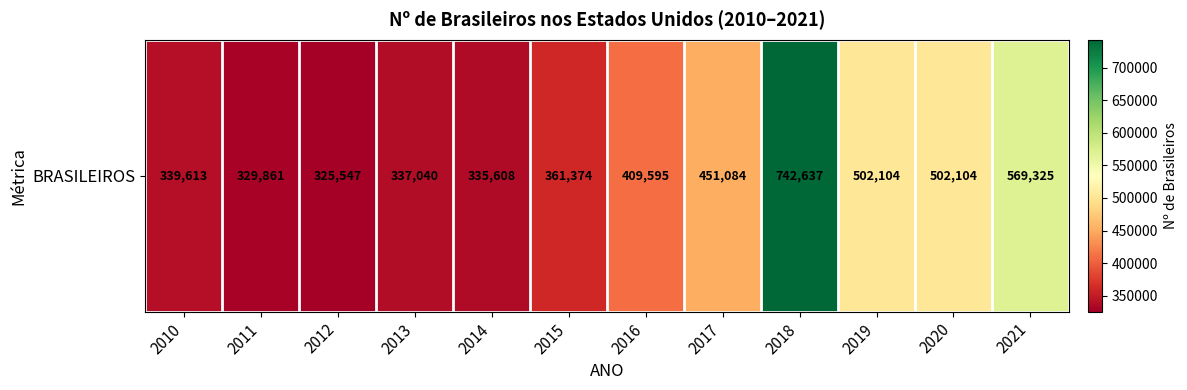

Rank the categories by value from highest to lowest.

2018, 2021, 2019, 2020, 2017, 2016, 2015, 2010, 2013, 2014, 2011, 2012